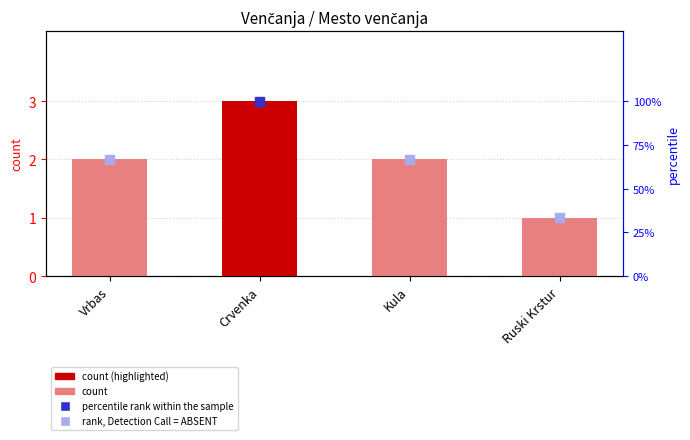

Which series has the largest total across all categories?

percentile rank within the sample